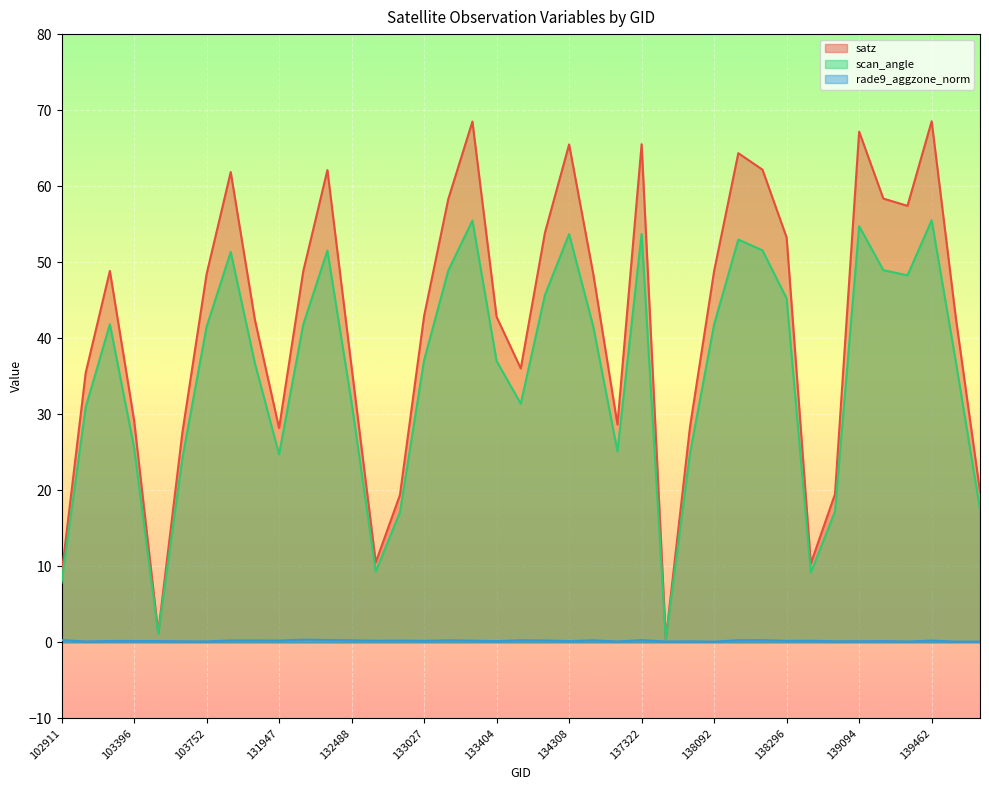

List the series in order of their overall mean, lowest first.

rade9_aggzone_norm, scan_angle, satz